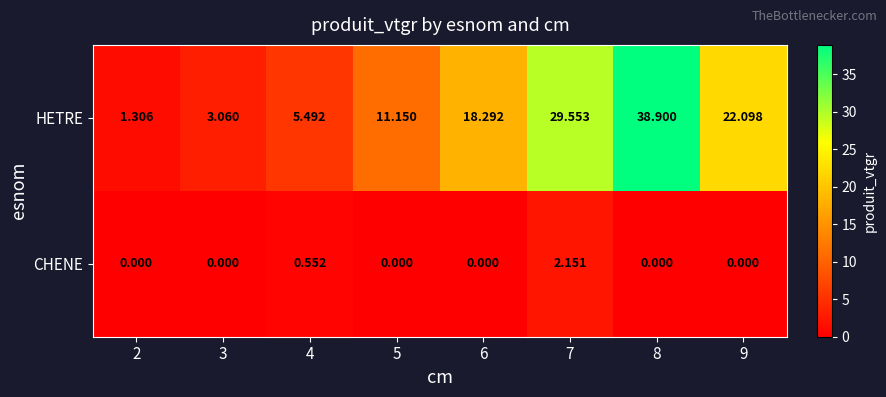

Which series has the widest spread of values?

HETRE